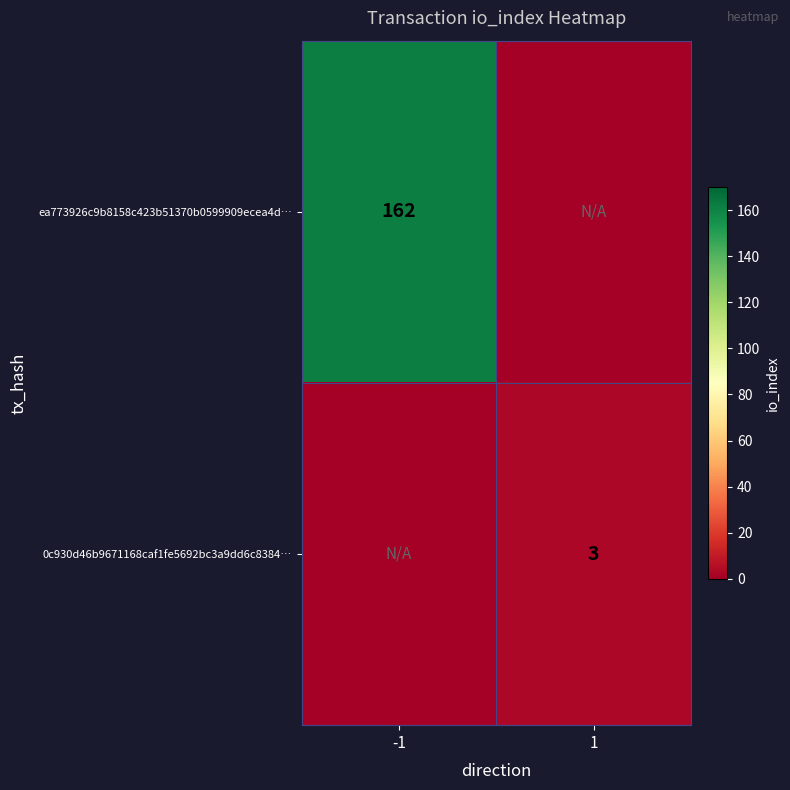

The value of ea773926c9b8158c423b51370b0599909ecea4d… at -1 is 268. True or false?

False